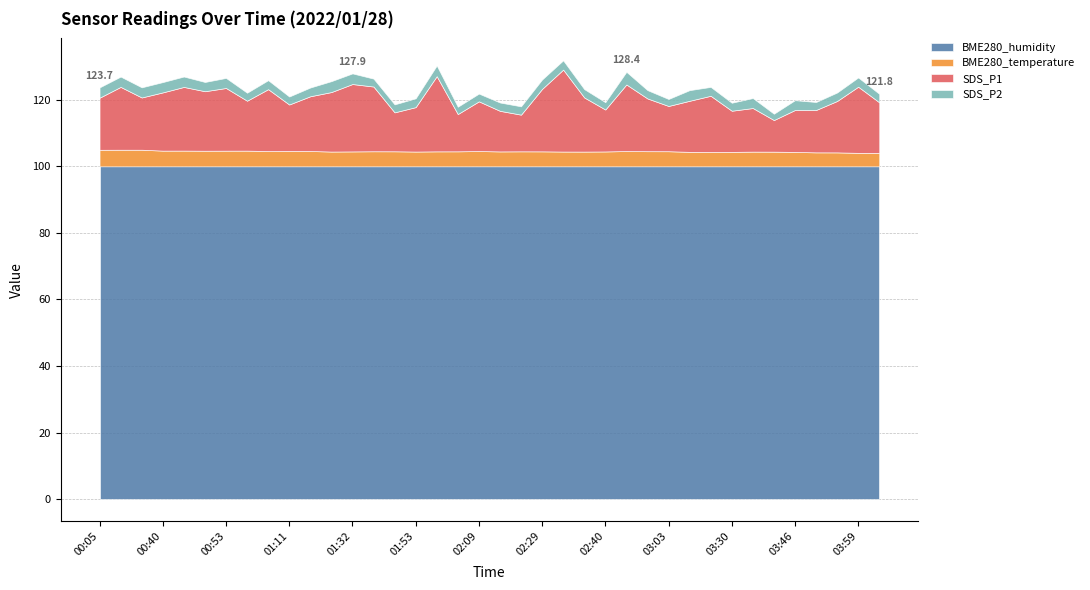

Which series has the largest total across all categories?

BME280_humidity